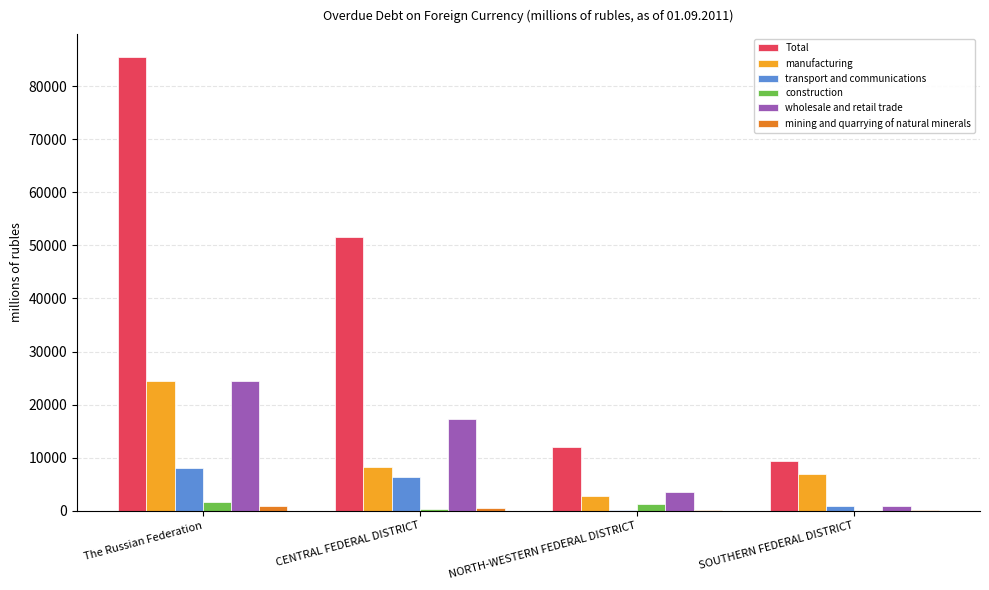

How many groups of bars are there?

4